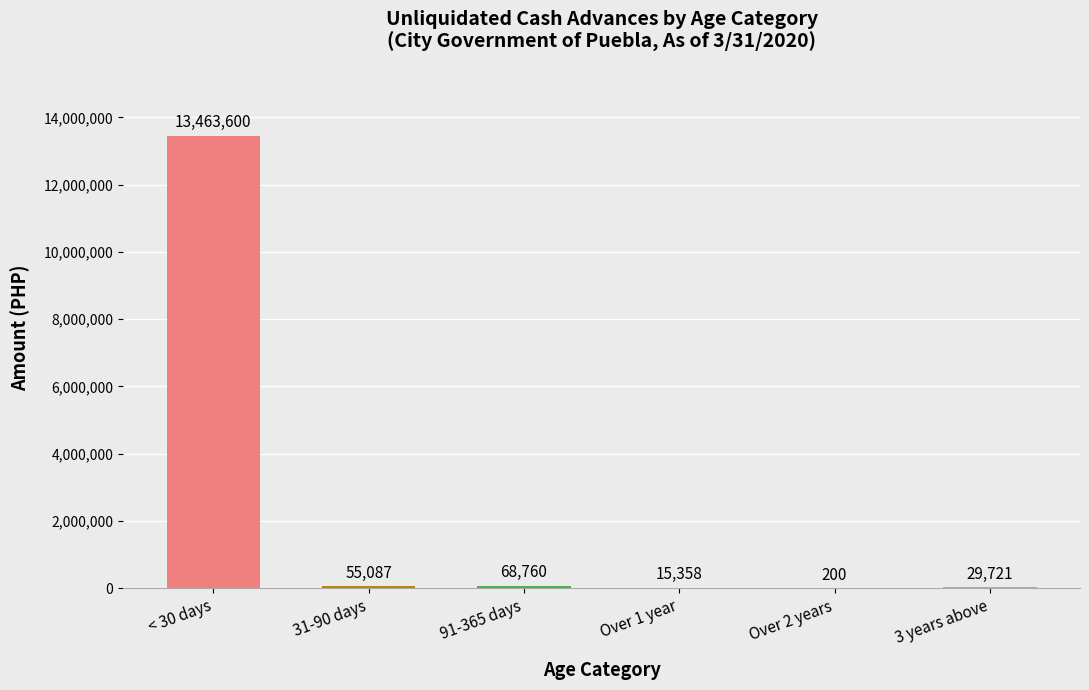

What is the sum of the values at 31-90 days and Over 2 years?

55287